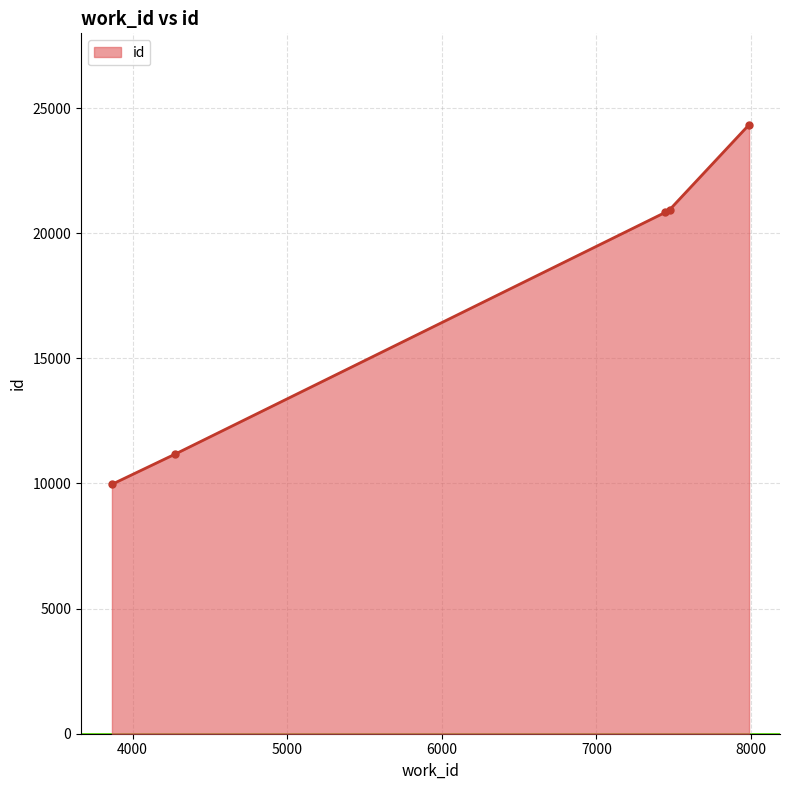

What is the smallest value displayed?

9966